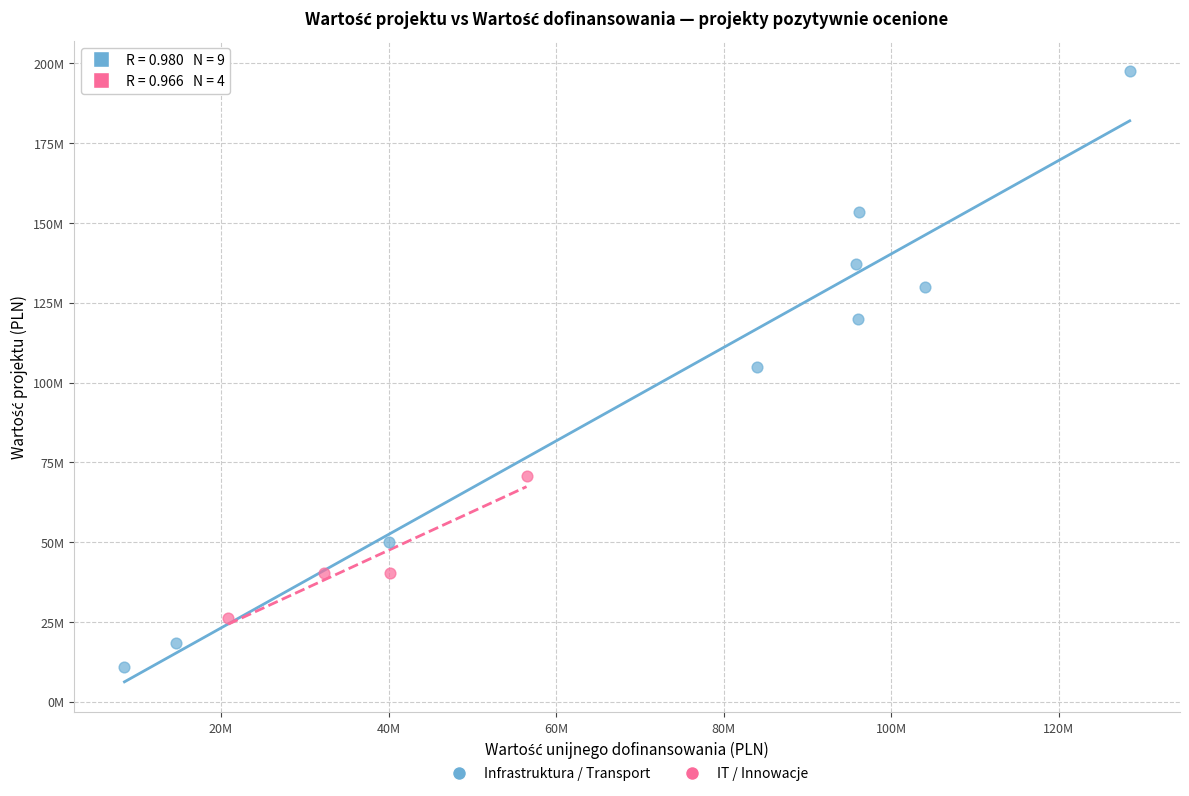

What are all the series names shown in the legend?

Infrastruktura / Transport, IT / Innowacje